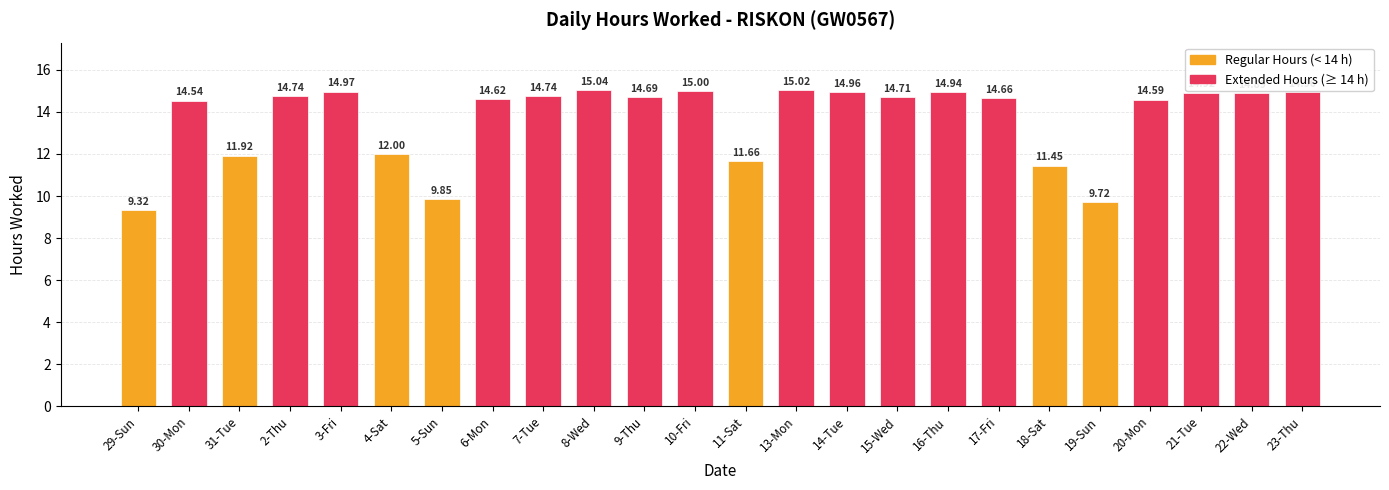

Are the bars horizontal?

No